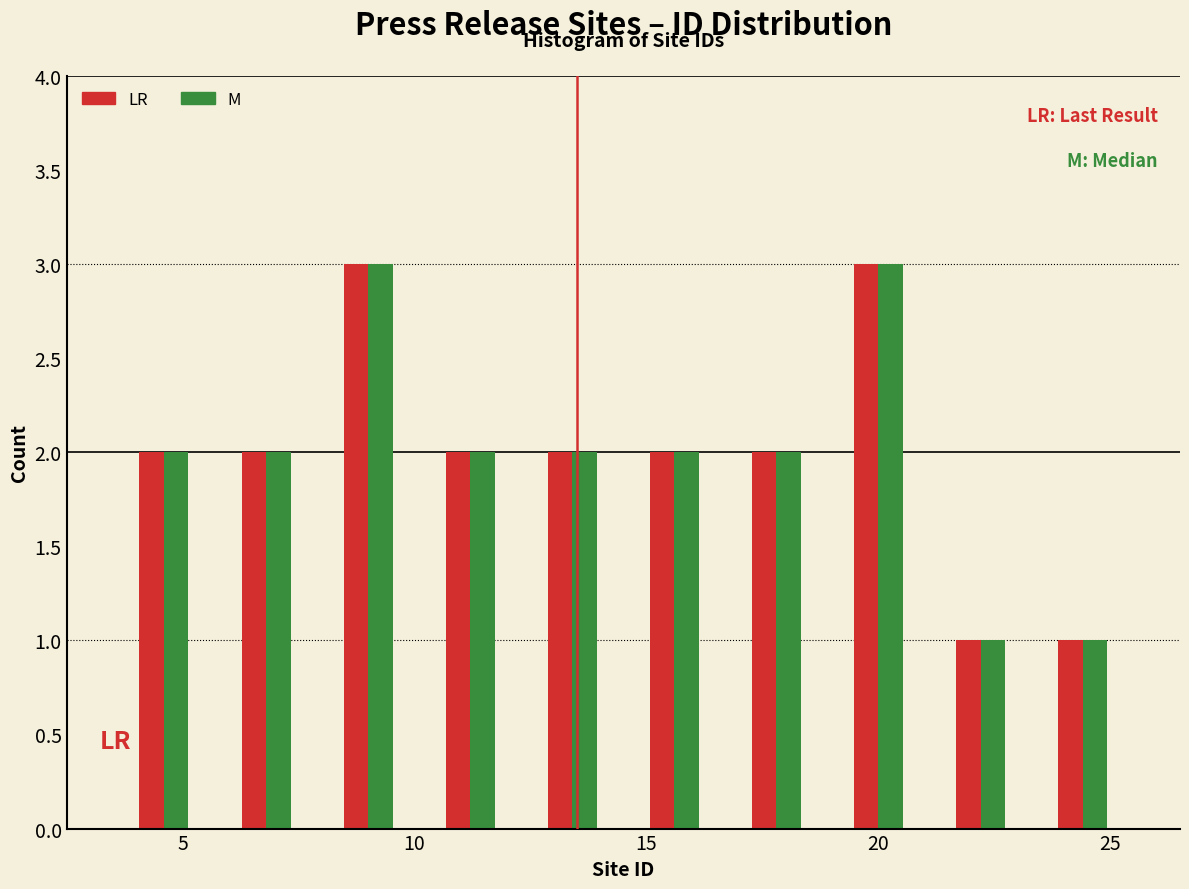

What is the height of the LR bar covering 10.1 to 12.3 on the x-axis? Neither the bar edges nor the heights are printed on the chart, so give them approximately, as read against the axes.

2